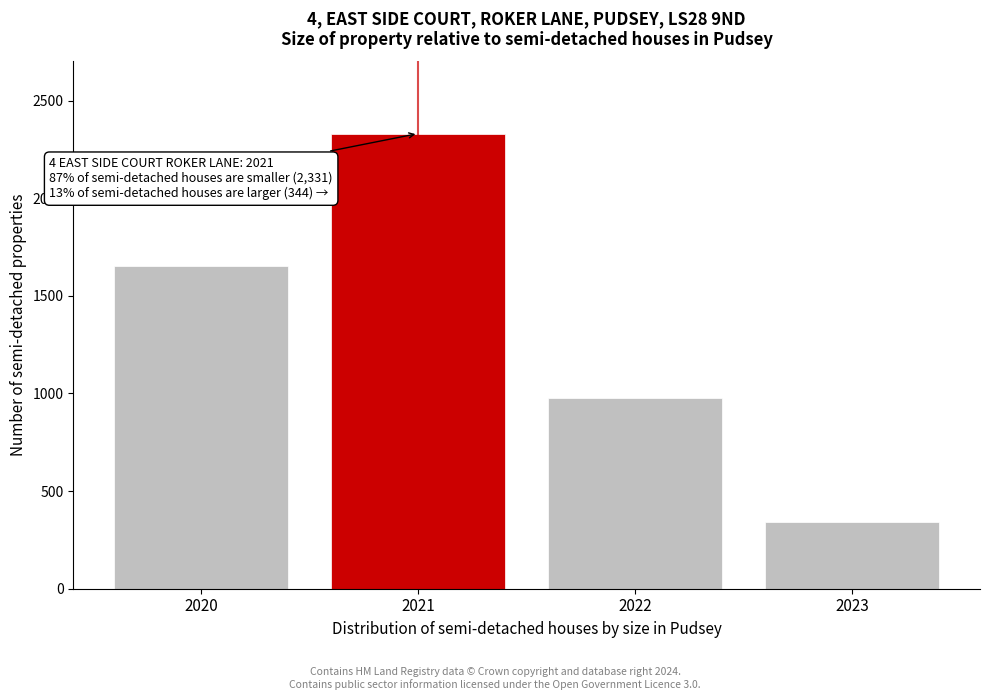

Reading right to left, transcribe all the data shown in this chart.

2023=344	2022=975	2021=2331	2020=1654